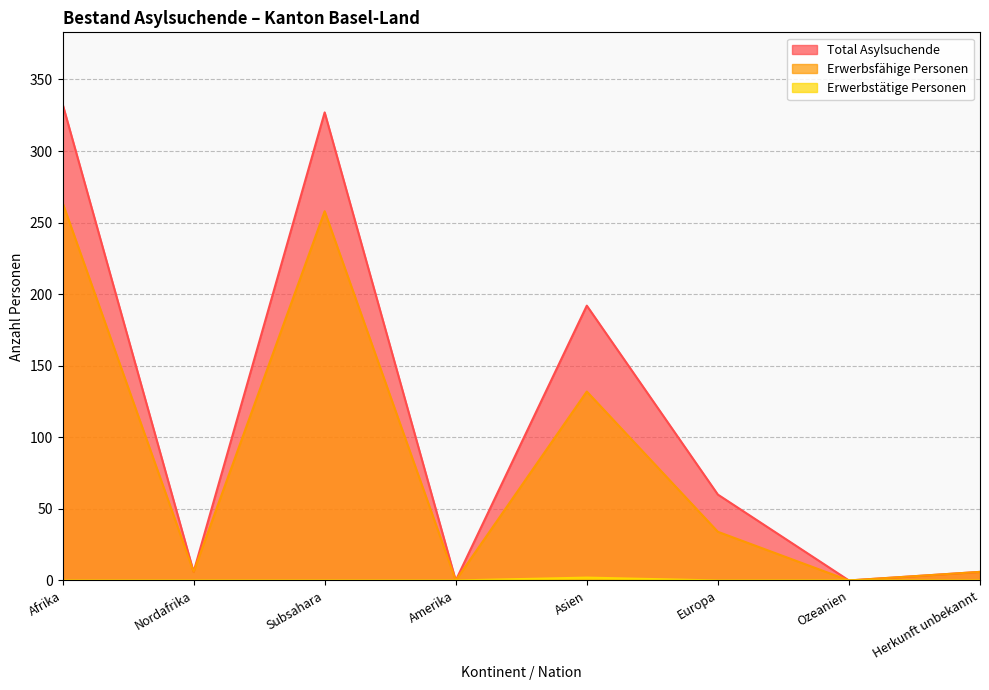

True or false: Erwerbstätige Personen and Erwerbsfähige Personen intersect in this chart.

False